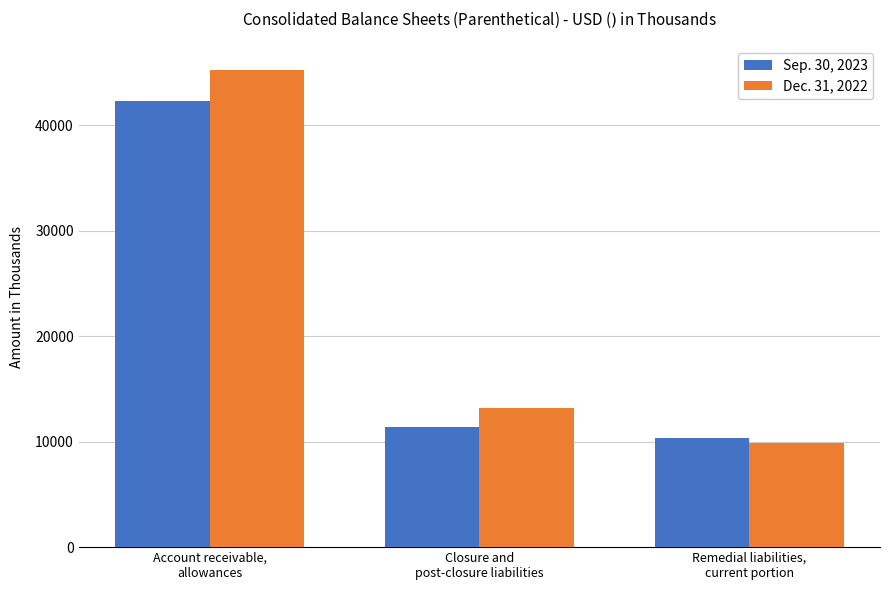

How many data points in Dec. 31, 2022 are less than 13205?

1